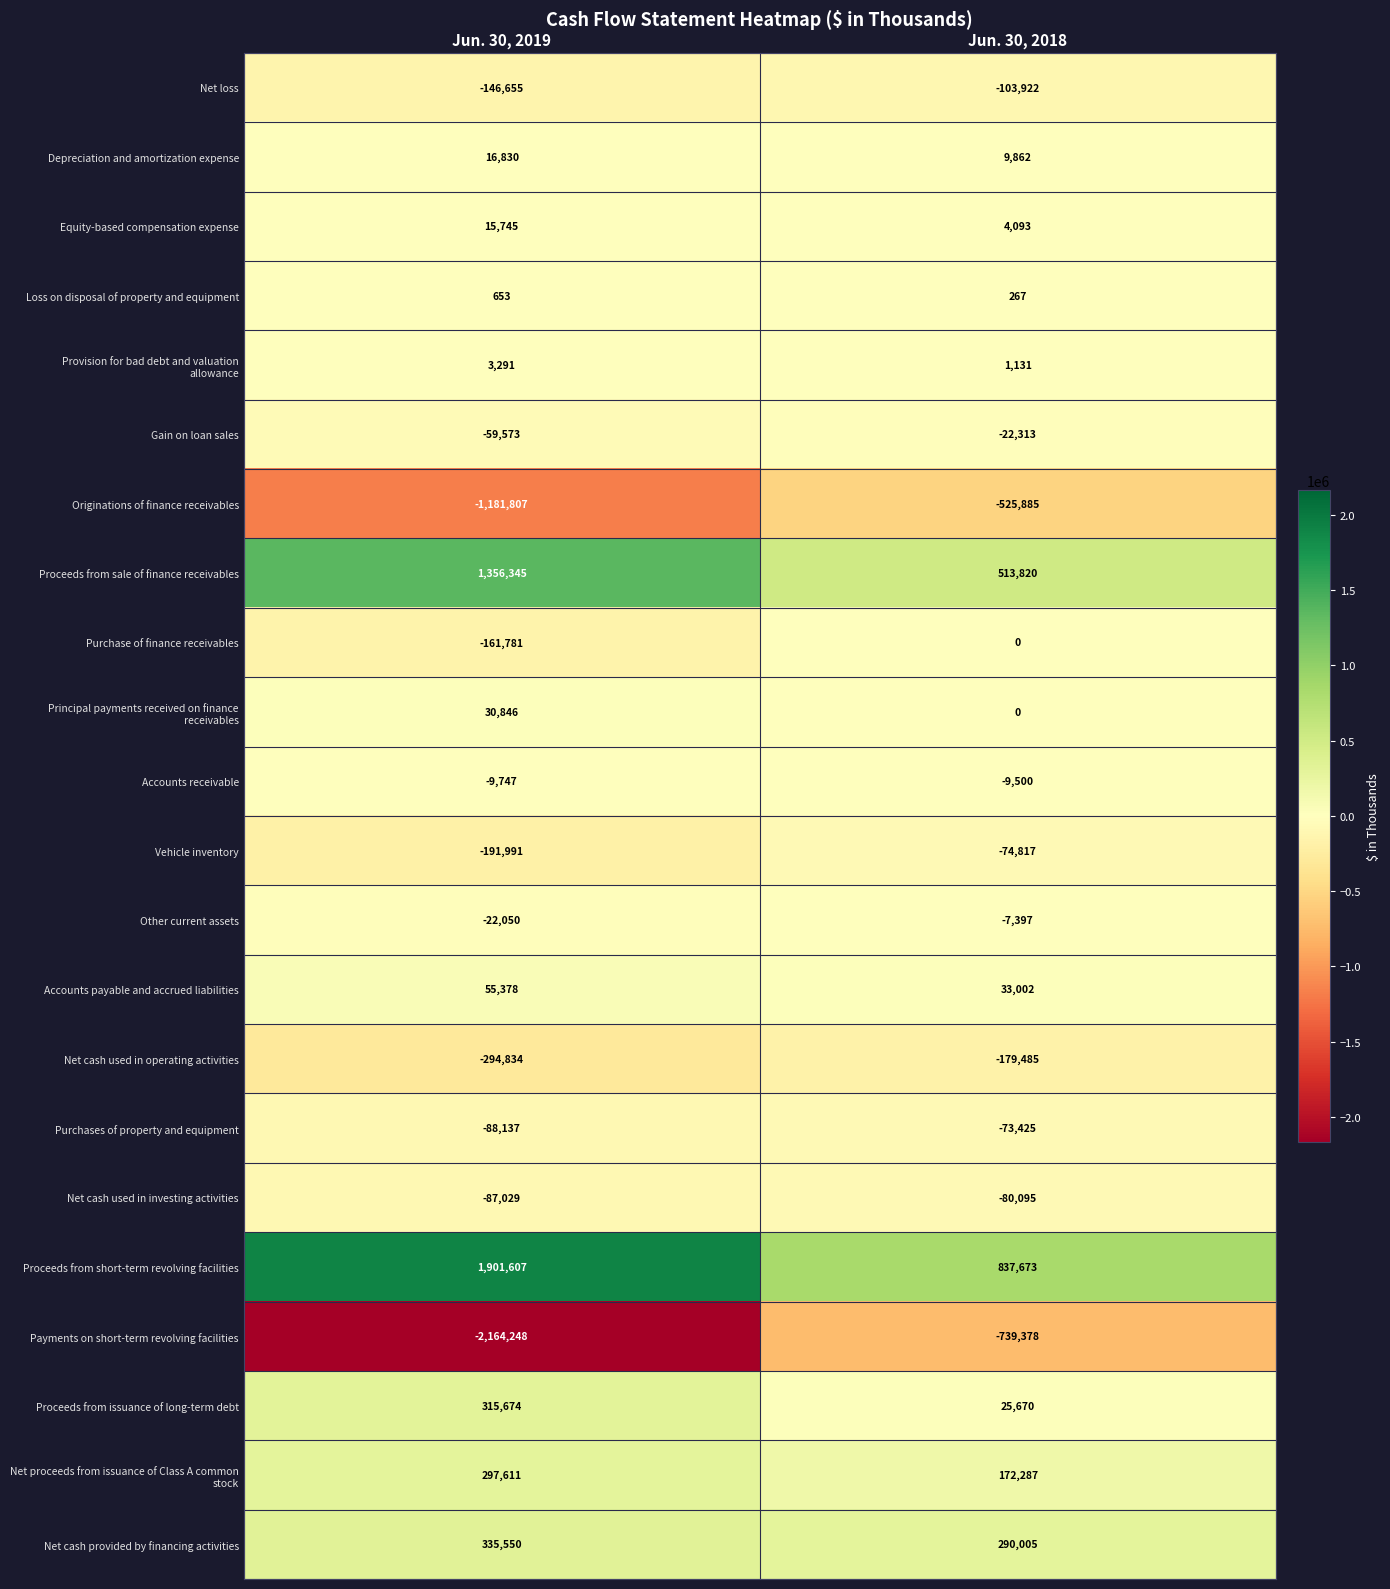

What value does the Proceeds from sale of finance receivables series have at Jun. 30, 2019, to the nearest 100?

1356300